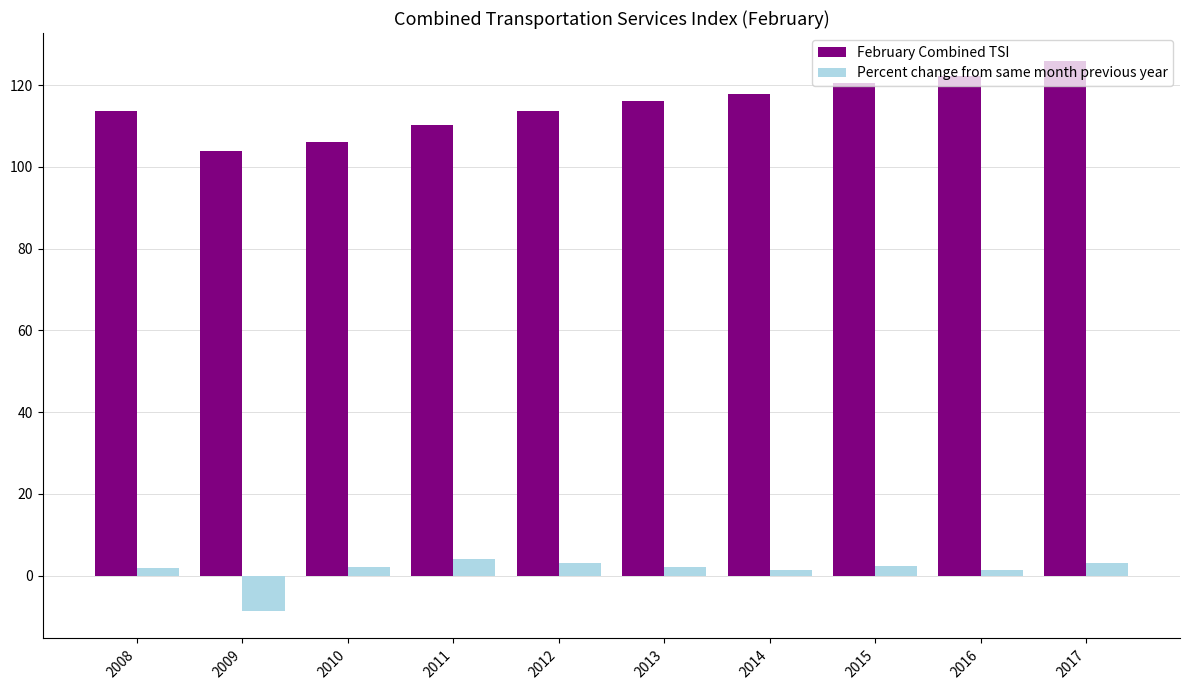

What is the highest value of the Percent change from same month previous year series?

4.0